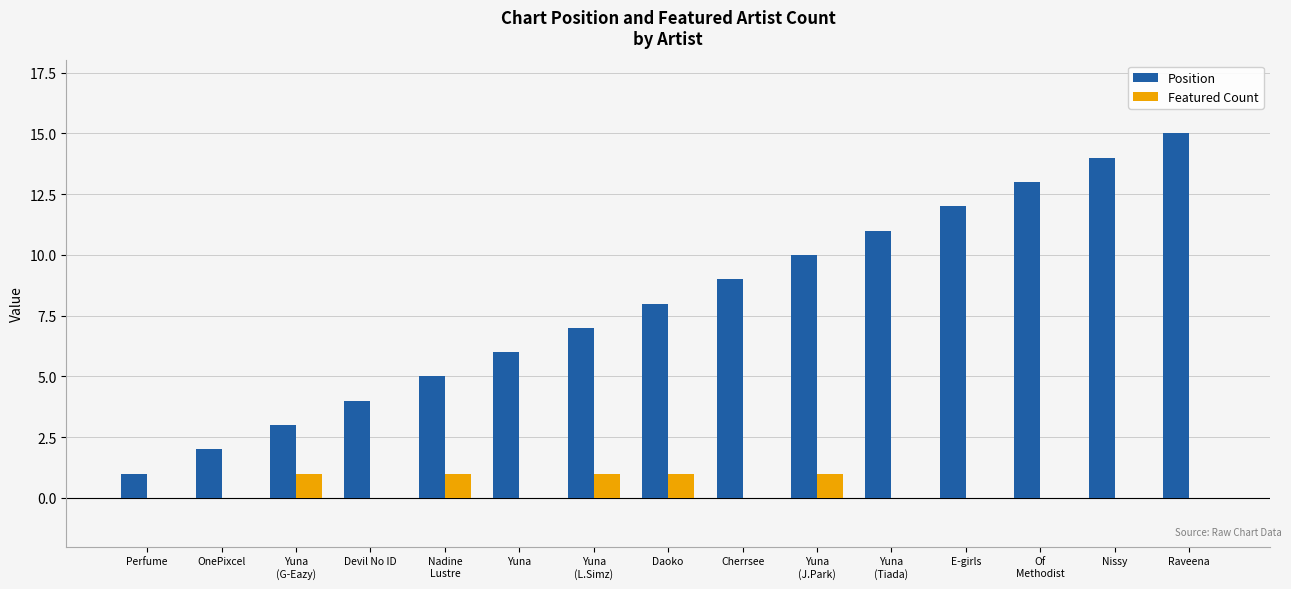

At which category is the sum across all series the highest?

Raveena